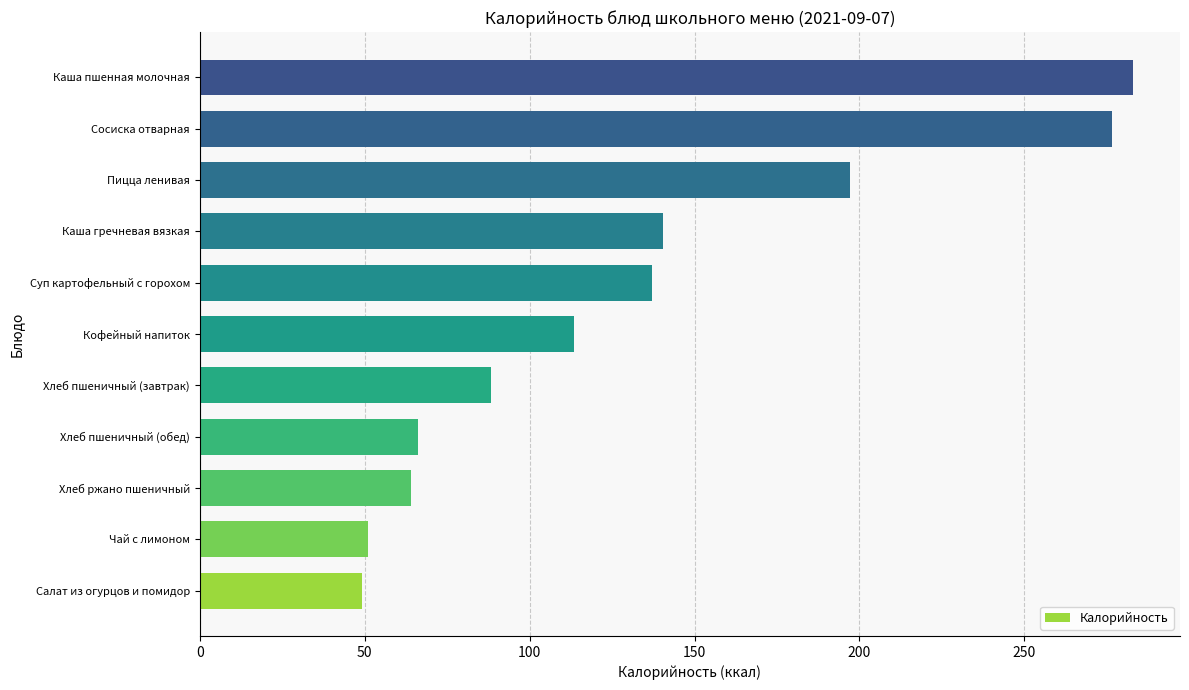

What is the difference between the second highest and minimum values?

227.4